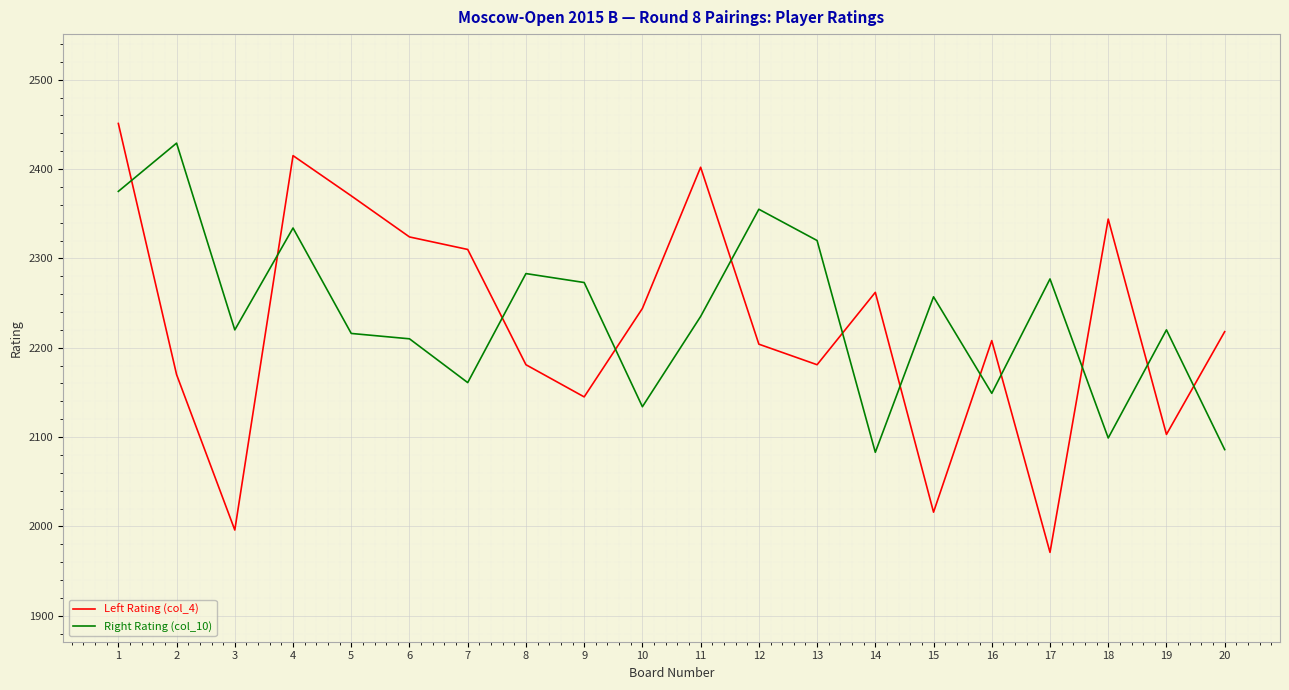

What is the spread (max minus min) of values at 9?

128